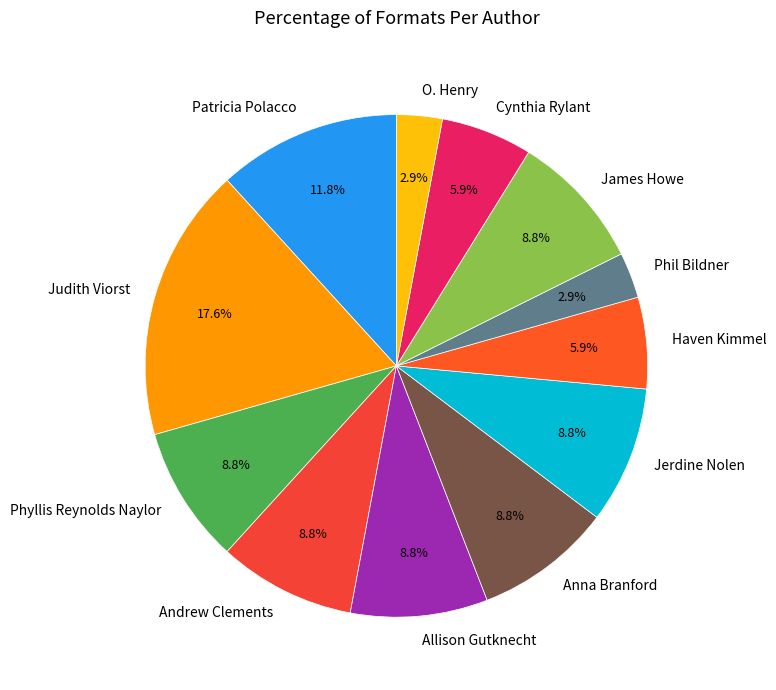

To the nearest percent, what is the combined percentage of Patricia Polacco and Haven Kimmel?

18%